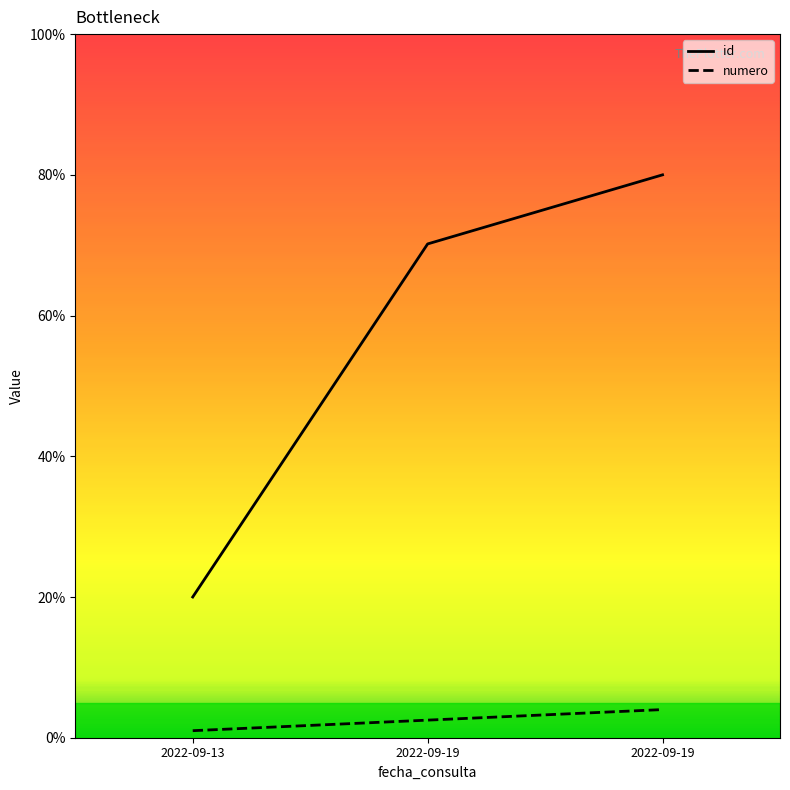

What is the difference between the maximum and minimum values in the id series?

60.0